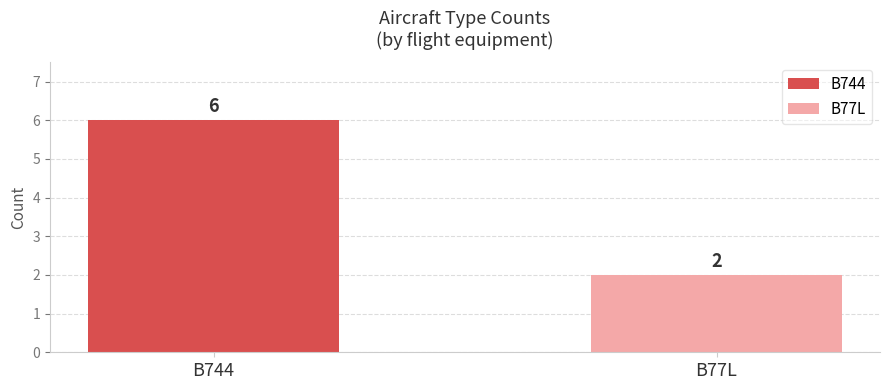

Which series has the widest spread of values?

B744